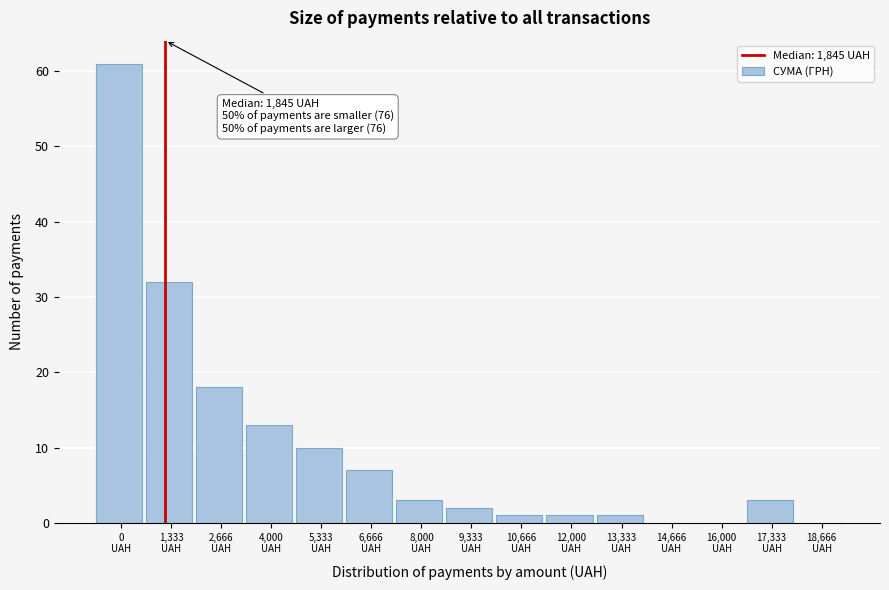

What is the greatest value displayed?

61